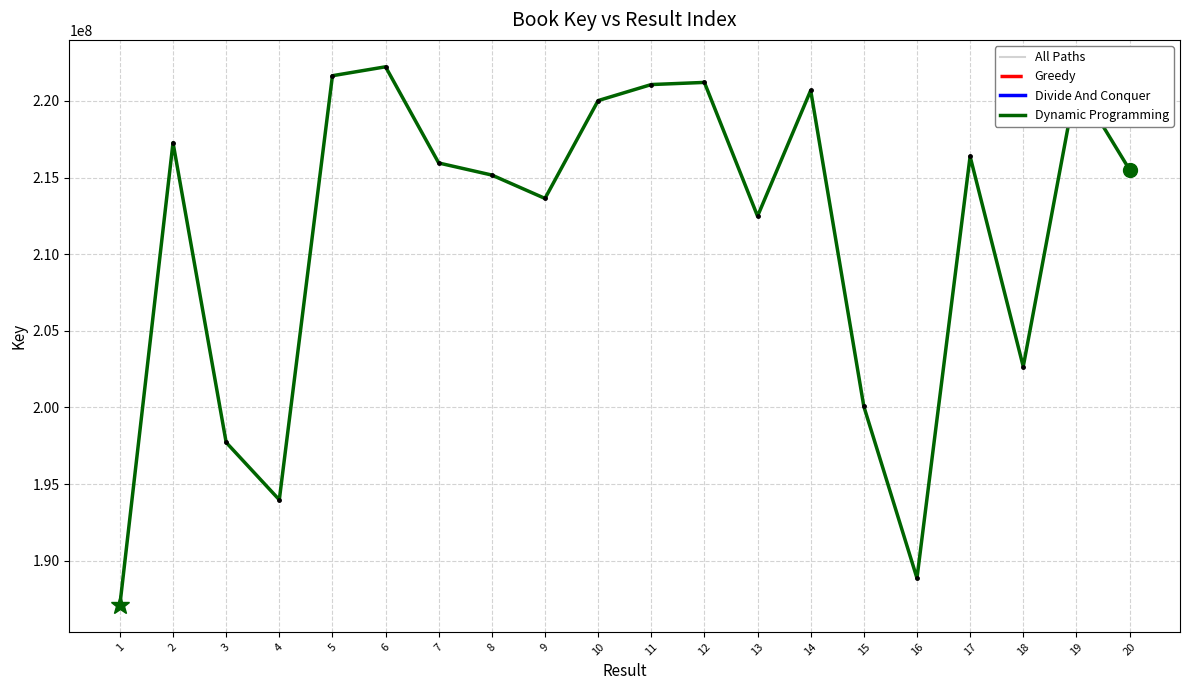

True or false: Dynamic Programming and All Paths cross at least once.

False